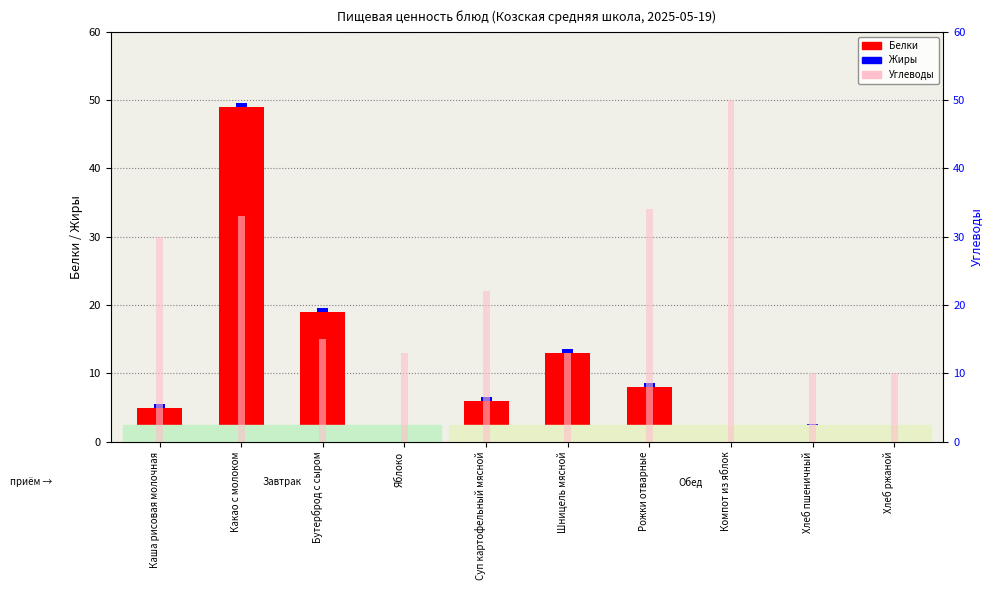

What value does the Белки series have at Каша рисовая молочная?

5.0